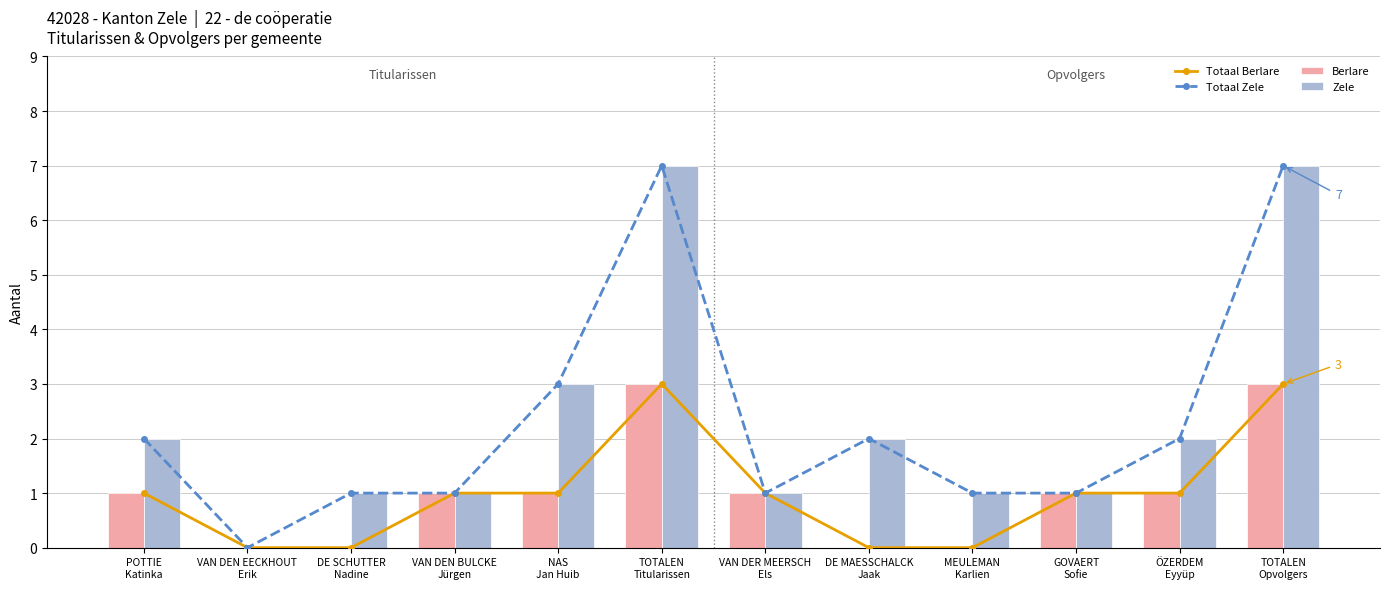

What is the total value across all series at TOTALEN
Opvolgers?

20